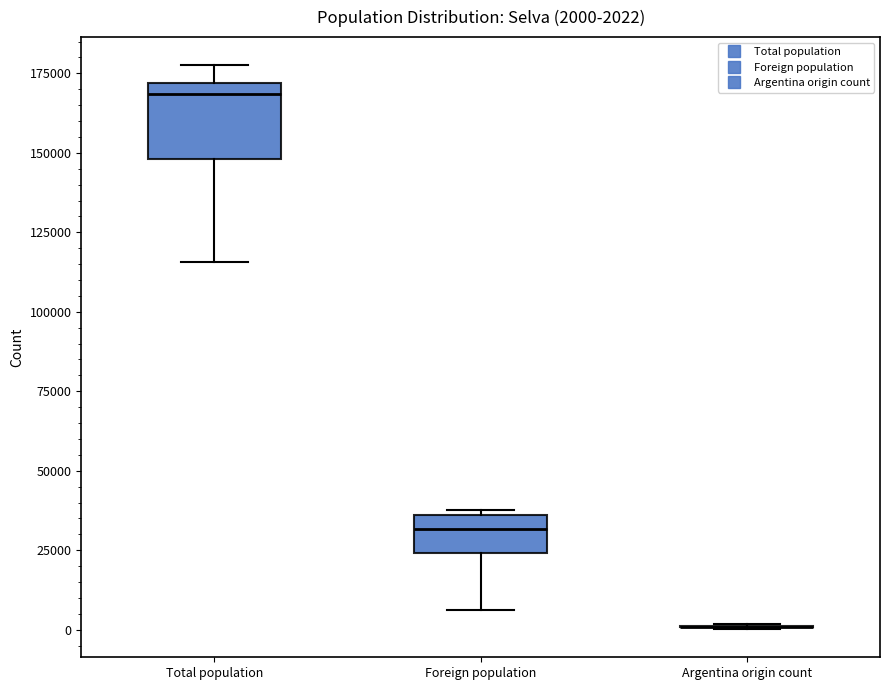

Which box is the tallest, from its lower edge to its upper edge?

Total population